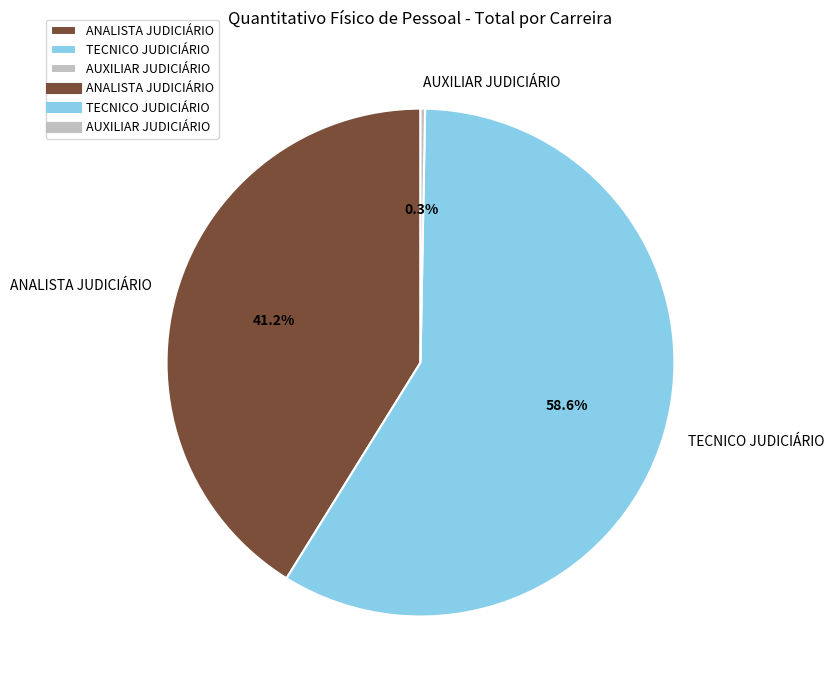

What percentage is NOT represented by AUXILIAR JUDICIÁRIO?

99.7%